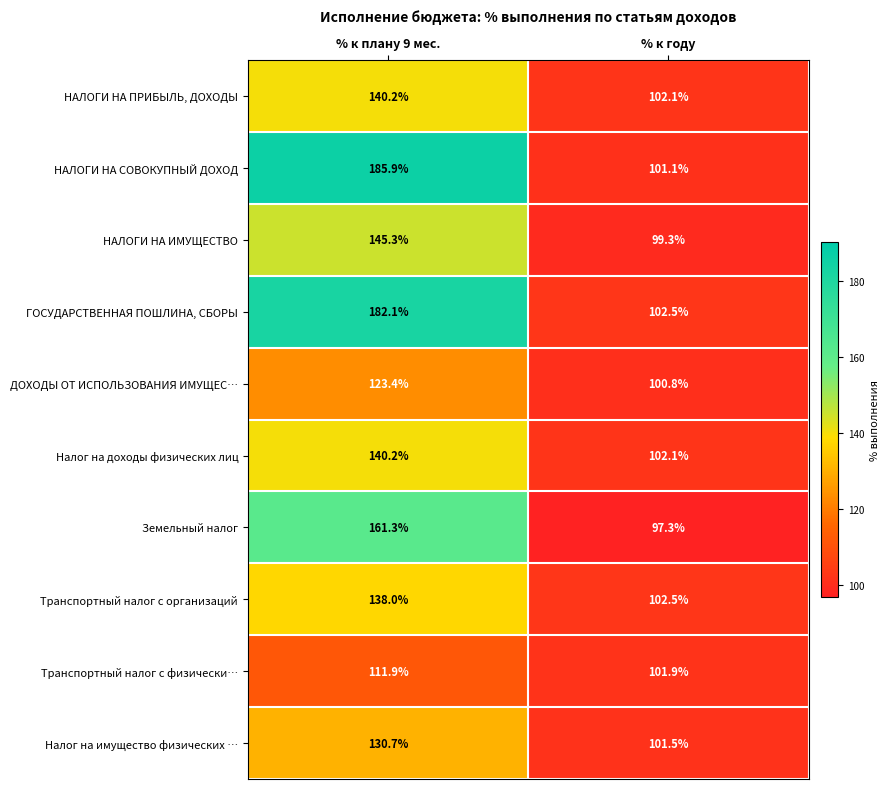

Is it true that Транспортный налог с физически… equals 34.0 at % к плану 9 мес.?

False